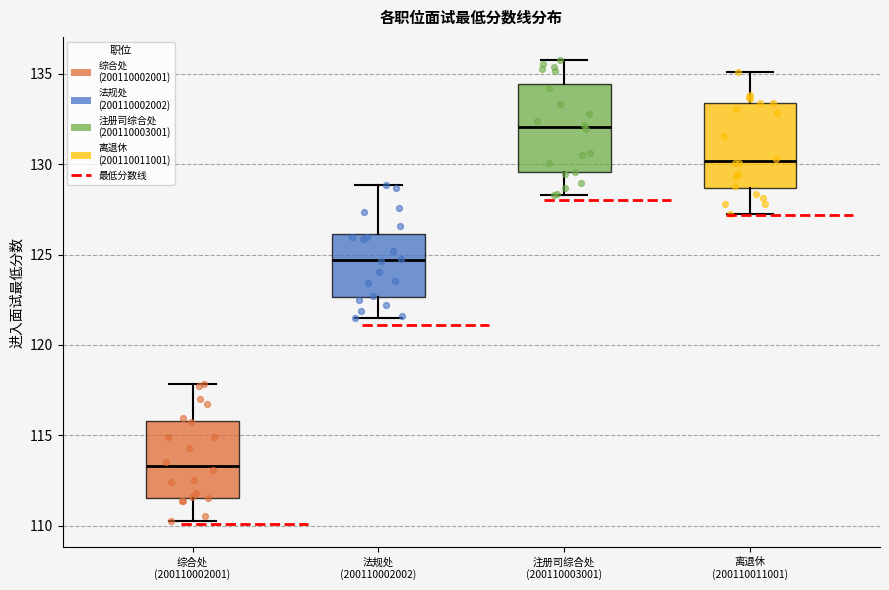

Where does the lower whisker of the box for 法规处 (200110002002) end on the y-axis? The values are not printed on the chart, so give them approximately, as read against the axis.

121.5